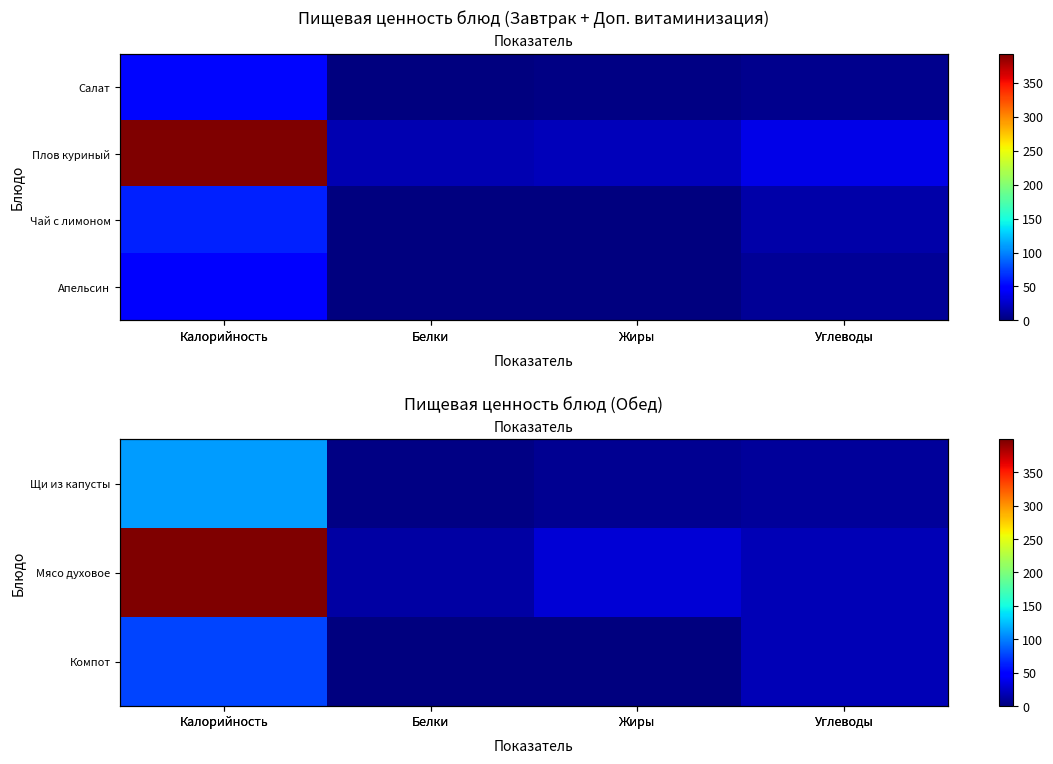

What is the difference between the Мясо духовое values at Углеводы and Калорийность?

380